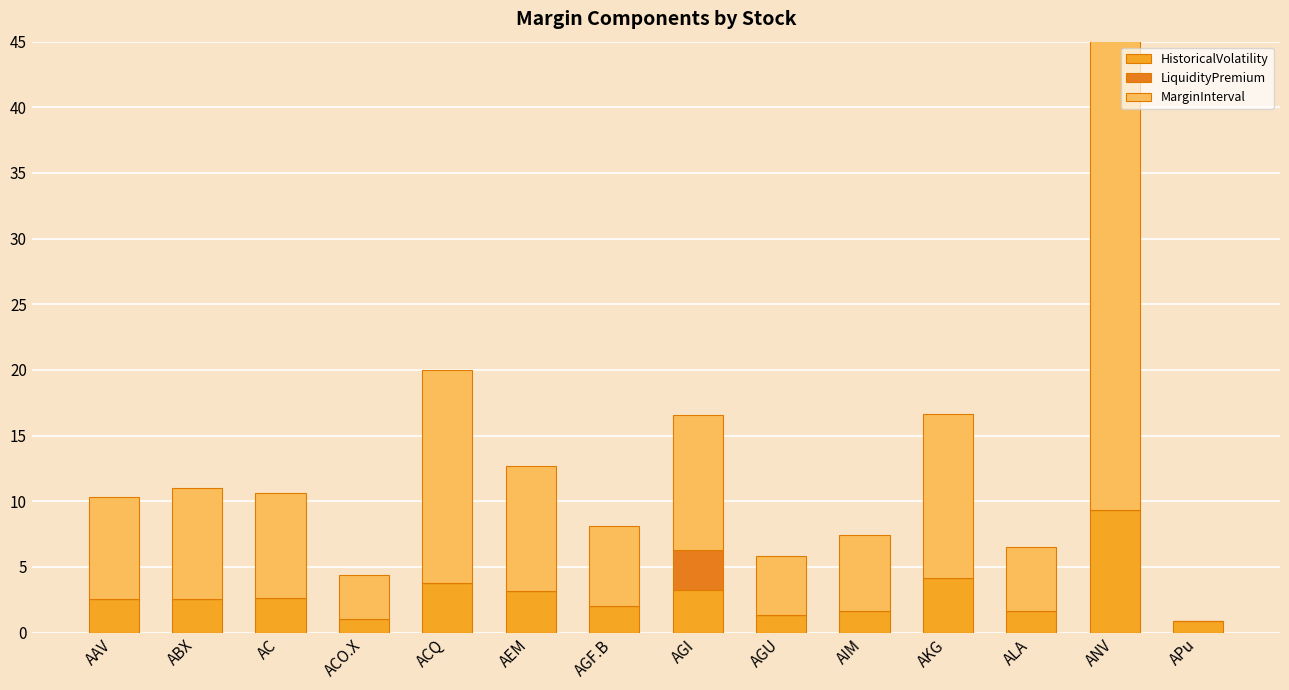

Reading left to right, transcribe all the data shown in this chart.

HistoricalVolatility: AAV=2.6	ABX=2.6	AC=2.7	ACO.X=1.0	ACQ=3.8	AEM=3.2	AGF.B=2.0	AGI=3.3	AGU=1.3	AIM=1.7	AKG=4.2	ALA=1.6	ANV=9.3	APu=0.9
LiquidityPremium: AAV=0.0	ABX=0.0	AC=0.0	ACO.X=0.0	ACQ=0.0	AEM=0.0	AGF.B=0.0	AGI=3.0	AGU=0.0	AIM=0.0	AKG=0.0	ALA=0.0	ANV=0.0	APu=0.0
MarginInterval: AAV=7.7	ABX=8.4	AC=8.0	ACO.X=3.4	ACQ=16.2	AEM=9.5	AGF.B=6.1	AGI=10.3	AGU=4.5	AIM=5.8	AKG=12.5	ALA=4.9	ANV=38.9	APu=0.0